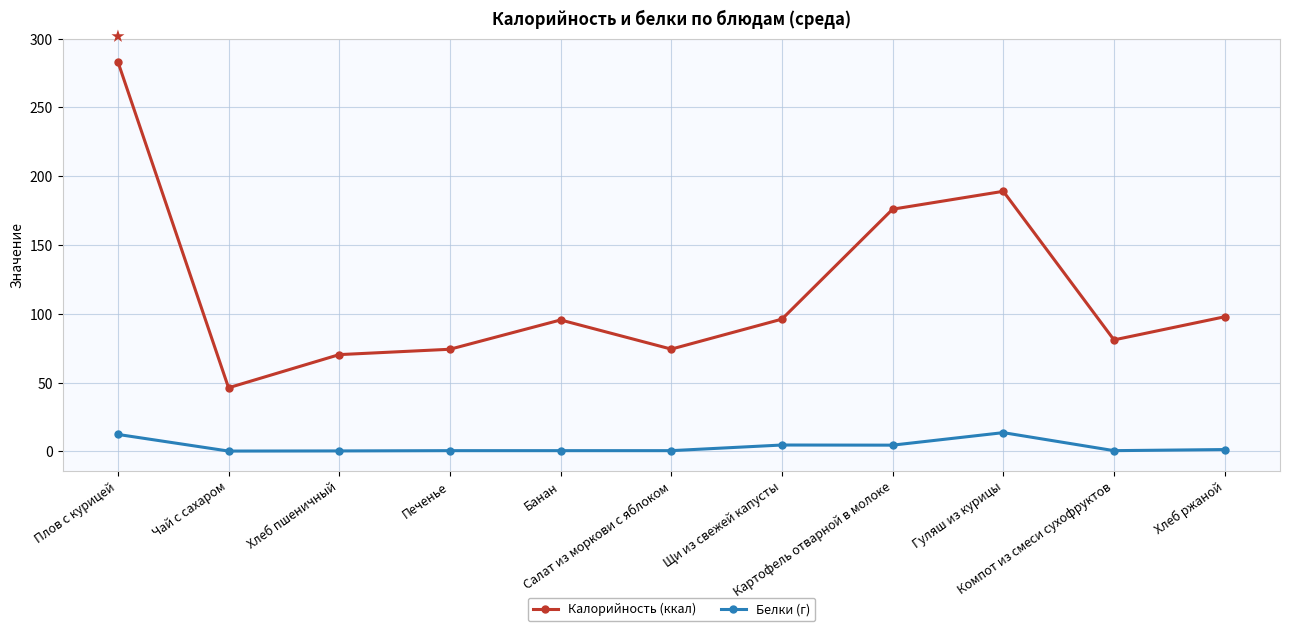

How many data points does each series have?

11